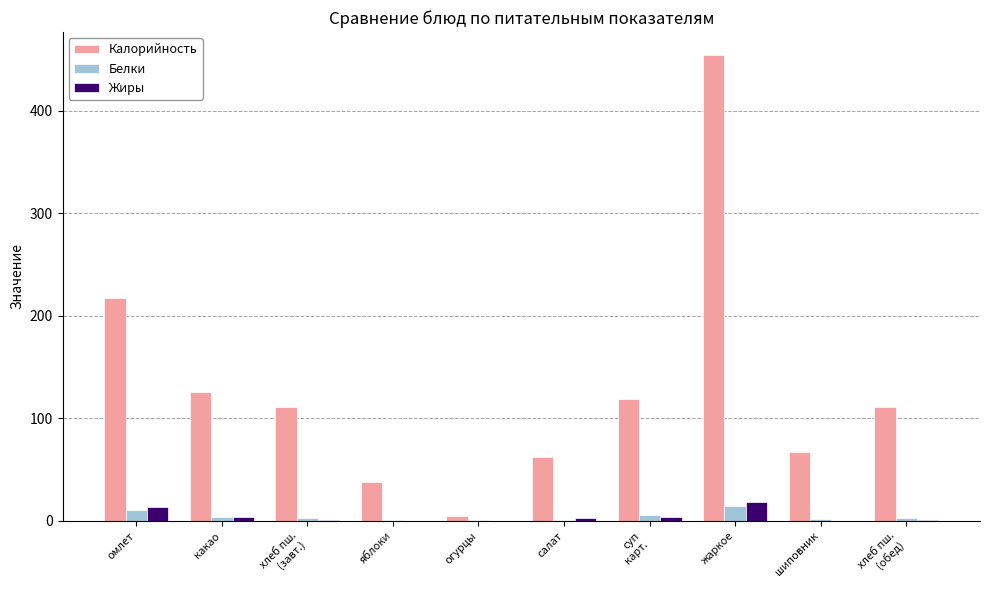

What is the highest value of the Белки series?

14.1